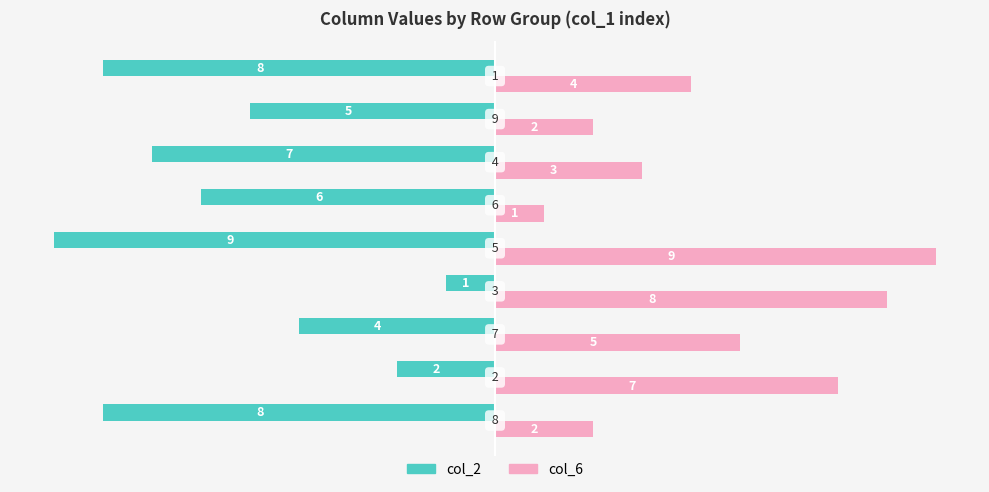

Which series has the largest total across all categories?

col_6